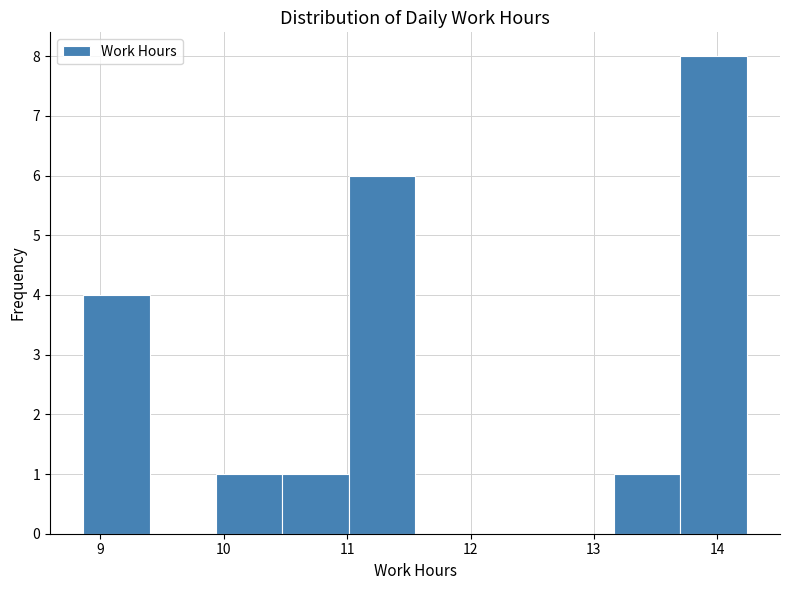

Reading left to right, list every bar in this chart as the range it spans on the x-axis followed by its height. Neither the bar edges nor the heights are printed on the chart, so give them approximately, as read against the axes.

8.9 to 9.4: 4
9.4 to 9.9: 0
9.9 to 10.5: 1
10.5 to 11.0: 1
11.0 to 11.6: 6
11.6 to 12.1: 0
12.1 to 12.6: 0
12.6 to 13.2: 0
13.2 to 13.7: 1
13.7 to 14.2: 8